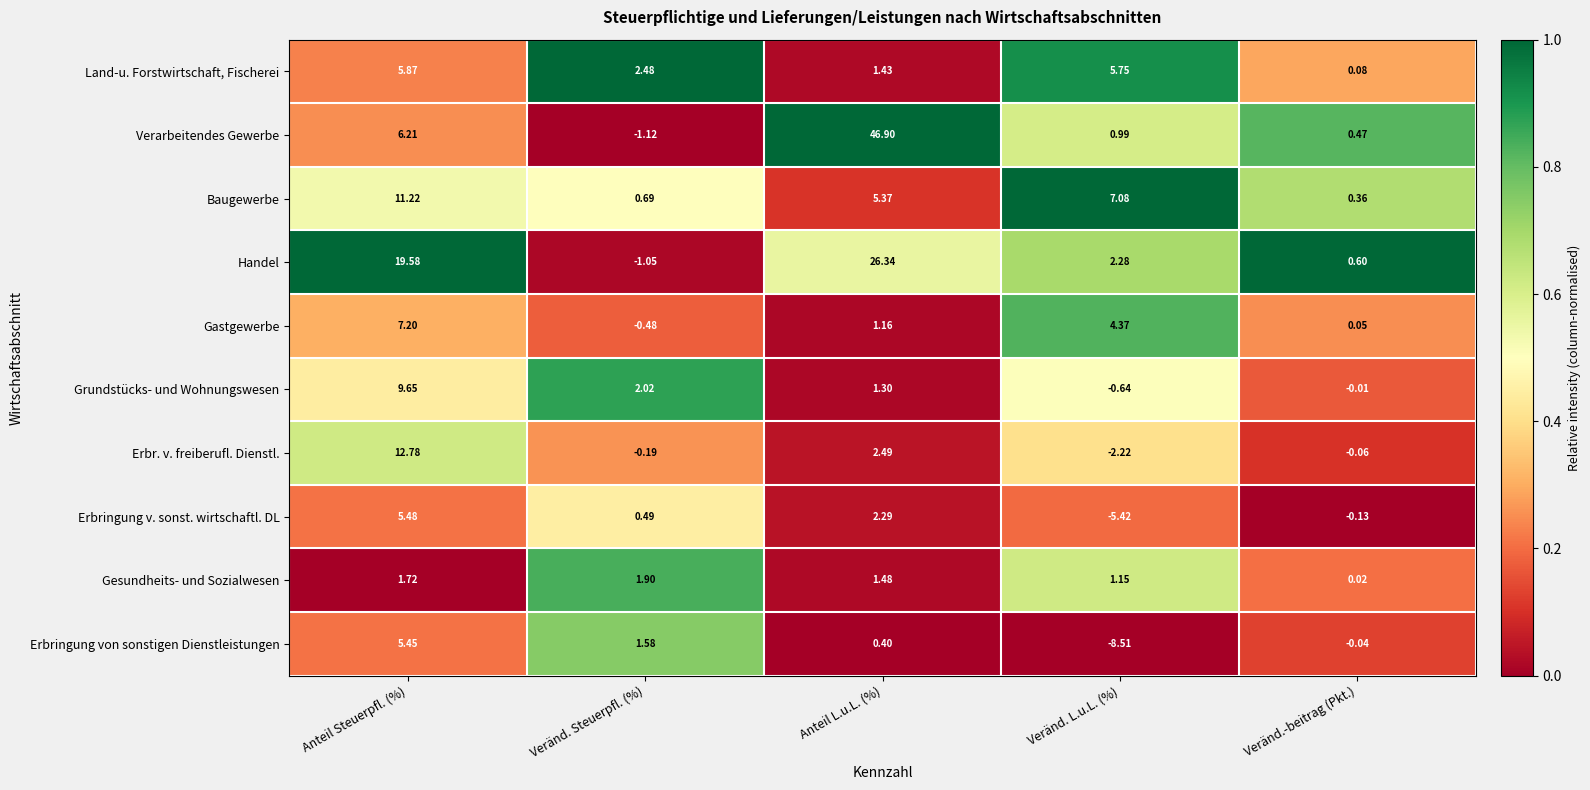

At which label does Land-u. Forstwirtschaft, Fischerei reach its peak?

Anteil Steuerpfl. (%)